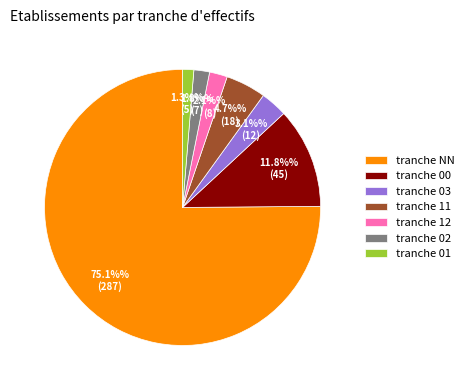

What is the ratio of the value at tranche 12 to the value at tranche 03?

0.7